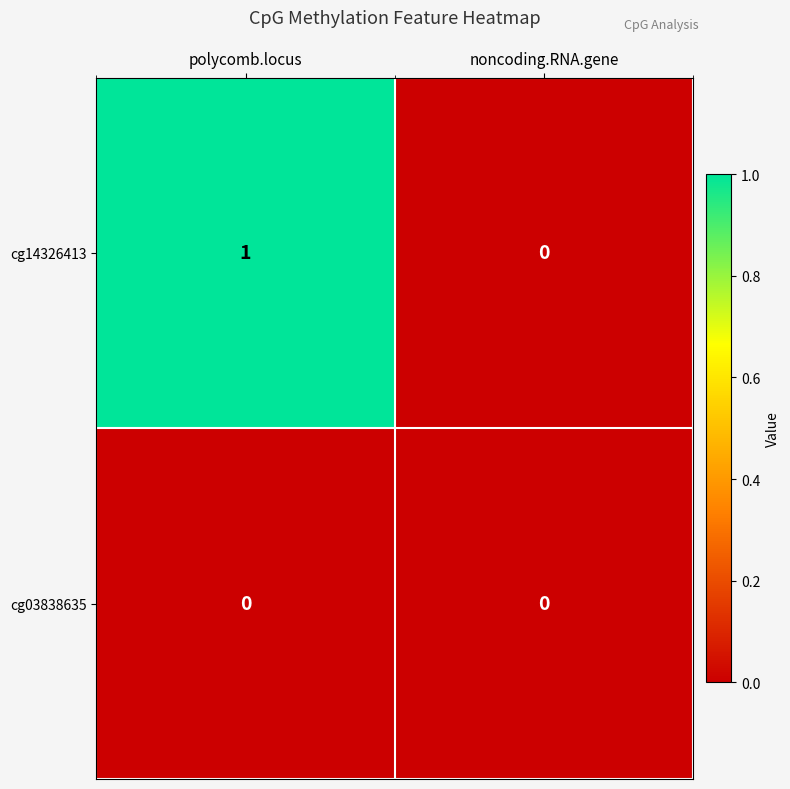

Which series has the largest total across all categories?

cg14326413